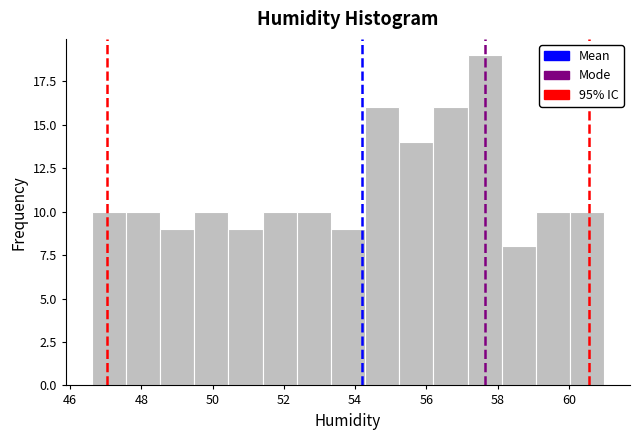

Which range on the x-axis has the tallest bar?

57.16 to 58.12